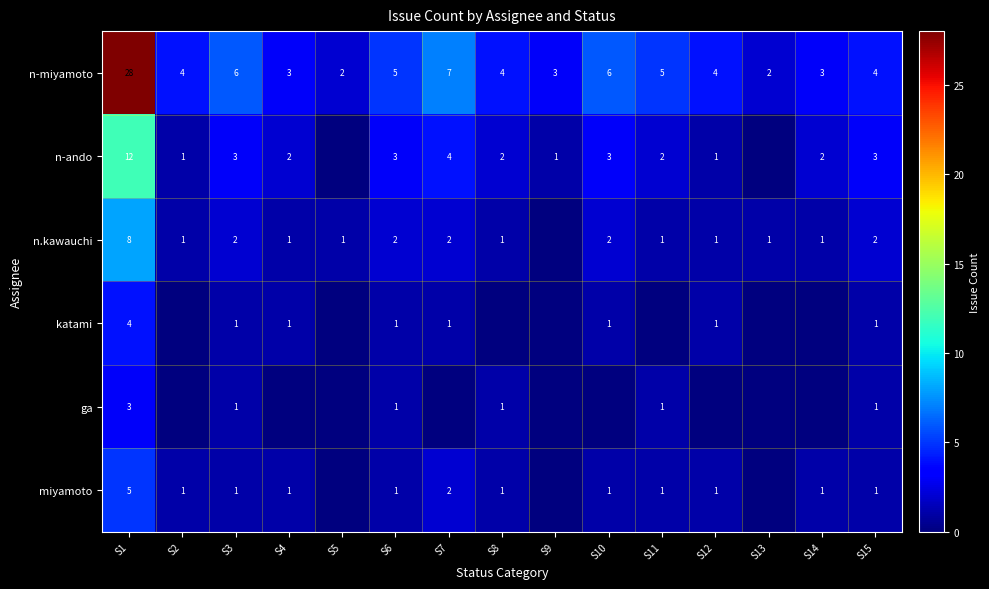

The value of n.kawauchi at S10 is 2. True or false?

True